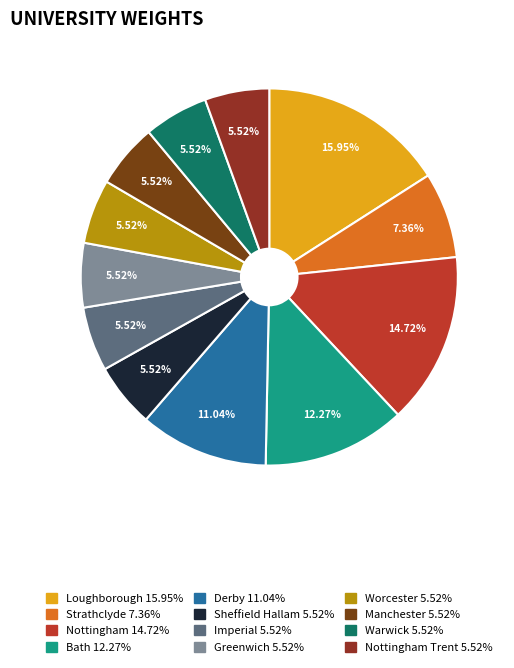

To the nearest percent, what is the average slice percentage?

8%